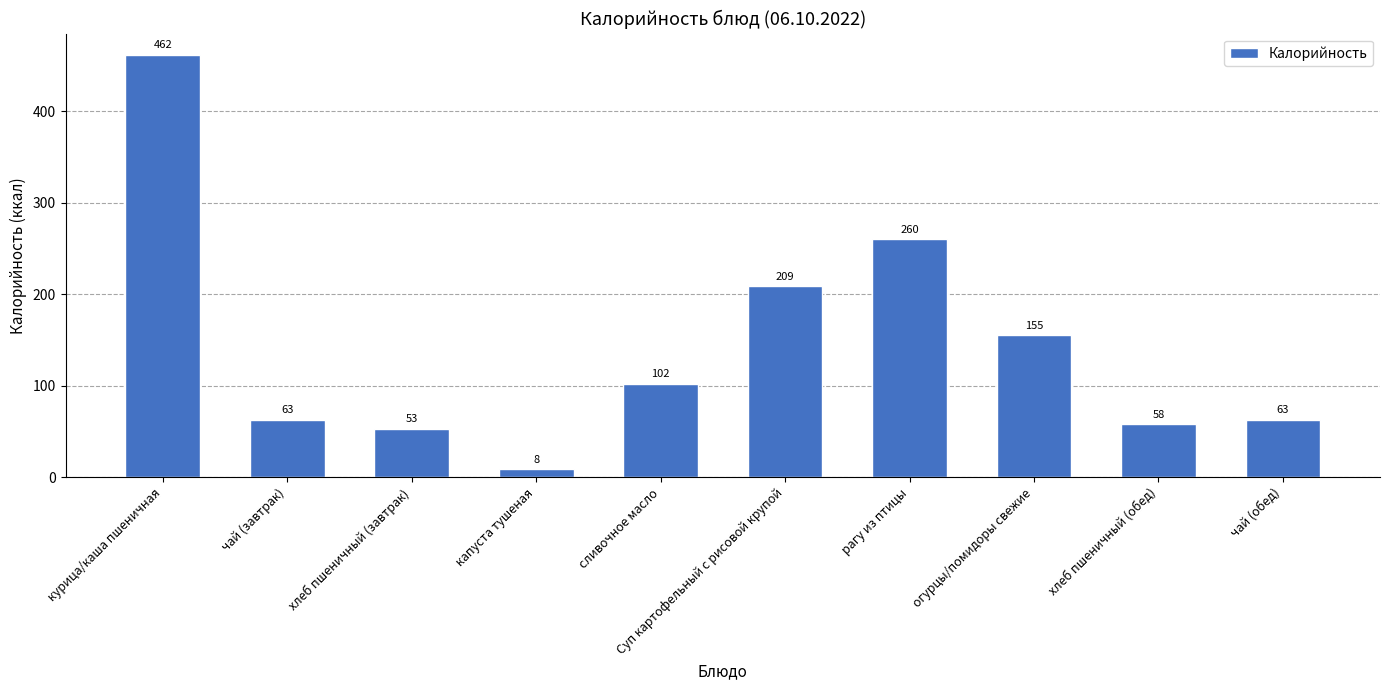

Are the bars grouped side by side (vs. stacked)?

No